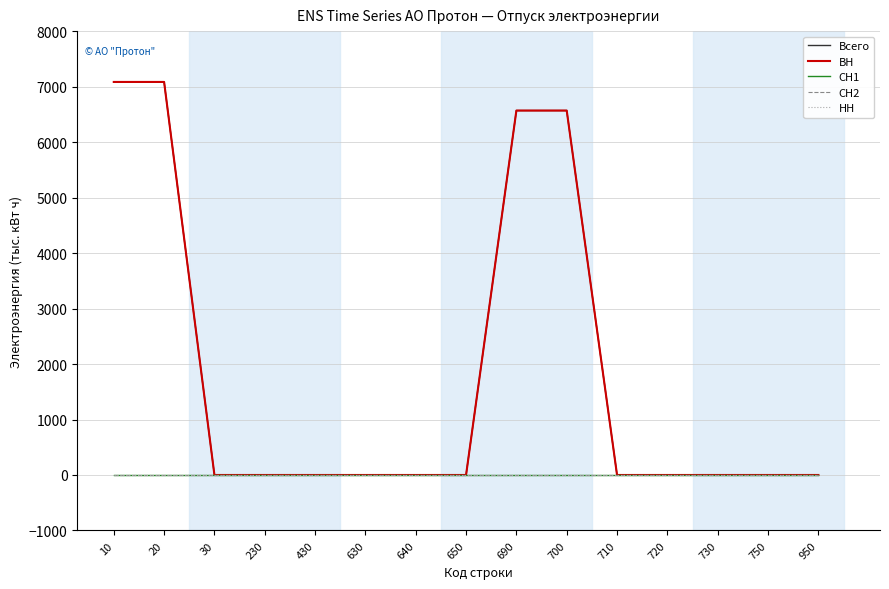

List the series in order of their peak value, highest first.

Всего, ВН, СН1, СН2, НН